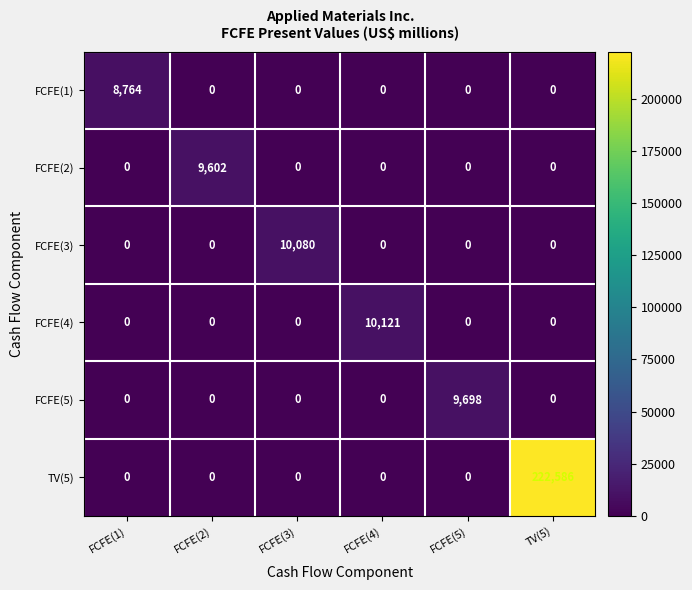

True or false: FCFE(3) has a value of 0 at FCFE(4).

True